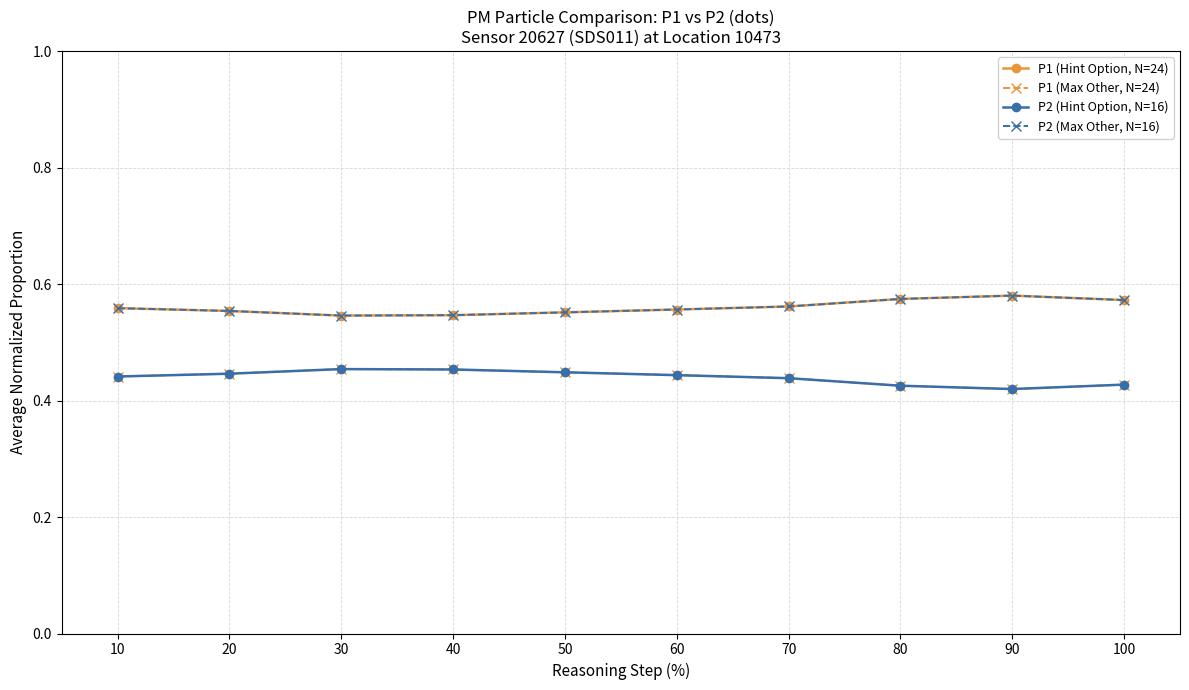

Is this an area chart (filled region under the line)?

No